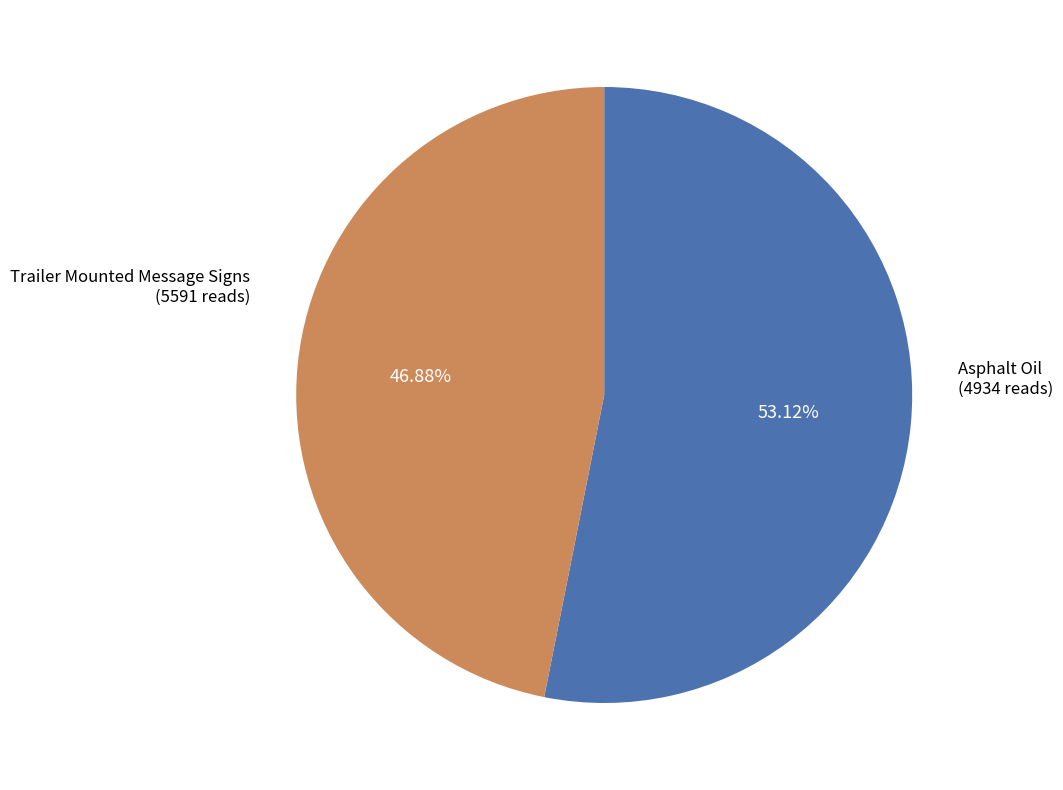

Is there a majority slice in this chart?

Yes